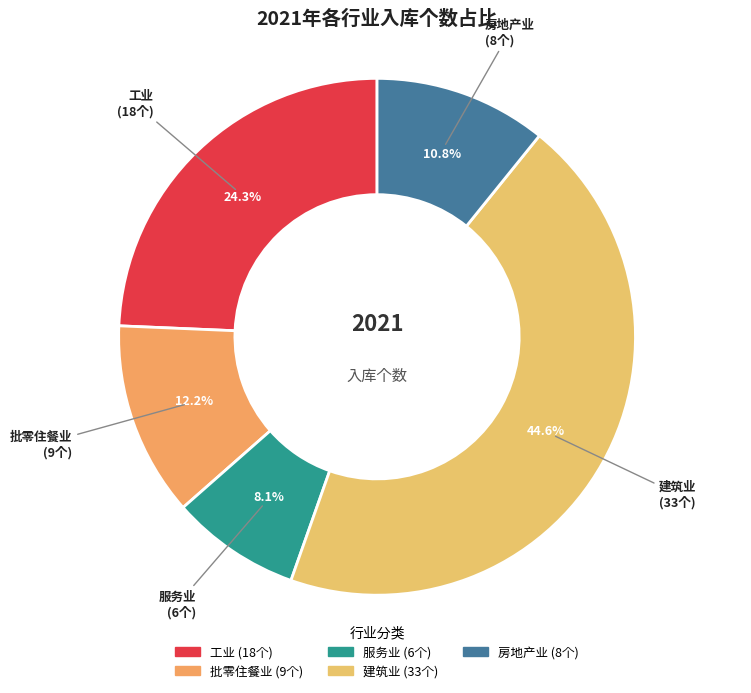

Rank the categories by value from lowest to highest.

服务业, 房地产业, 批零住餐业, 工业, 建筑业